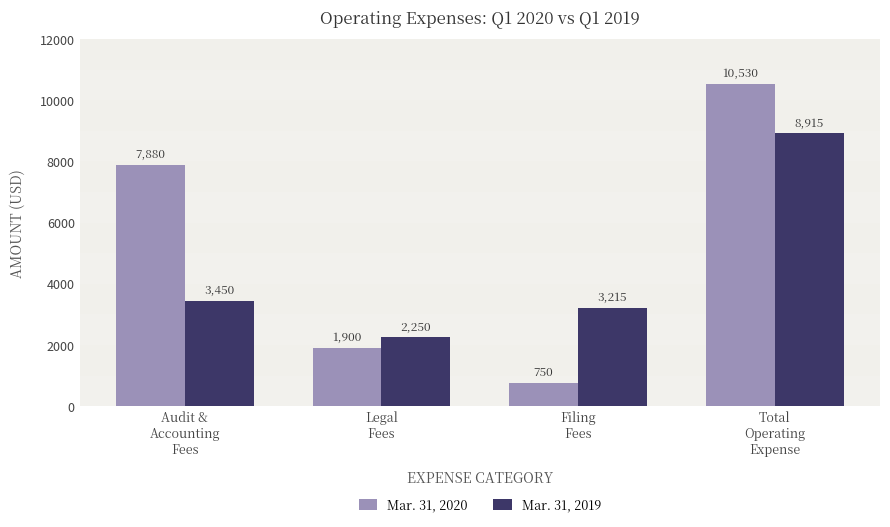

Does the chart contain stacked bars?

No